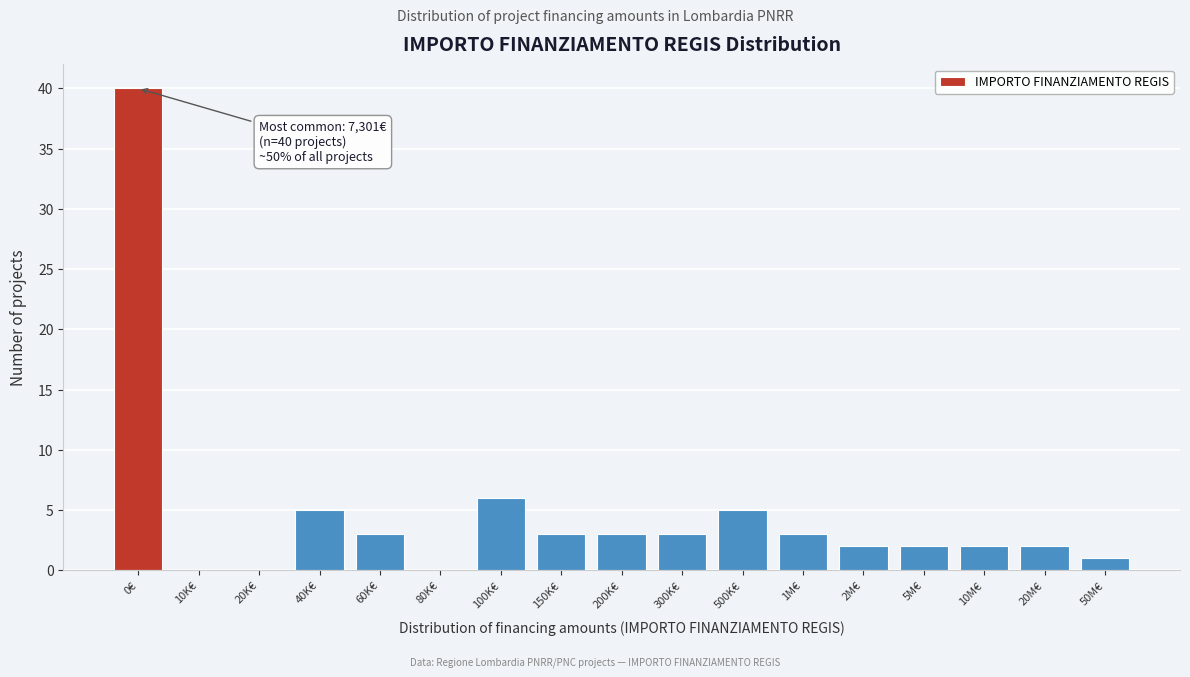

Reading left to right, transcribe all the data shown in this chart.

0€=40	10K€=0	20K€=0	40K€=5	60K€=3	80K€=0	100K€=6	150K€=3	200K€=3	300K€=3	500K€=5	1M€=3	2M€=2	5M€=2	10M€=2	20M€=2	50M€=1